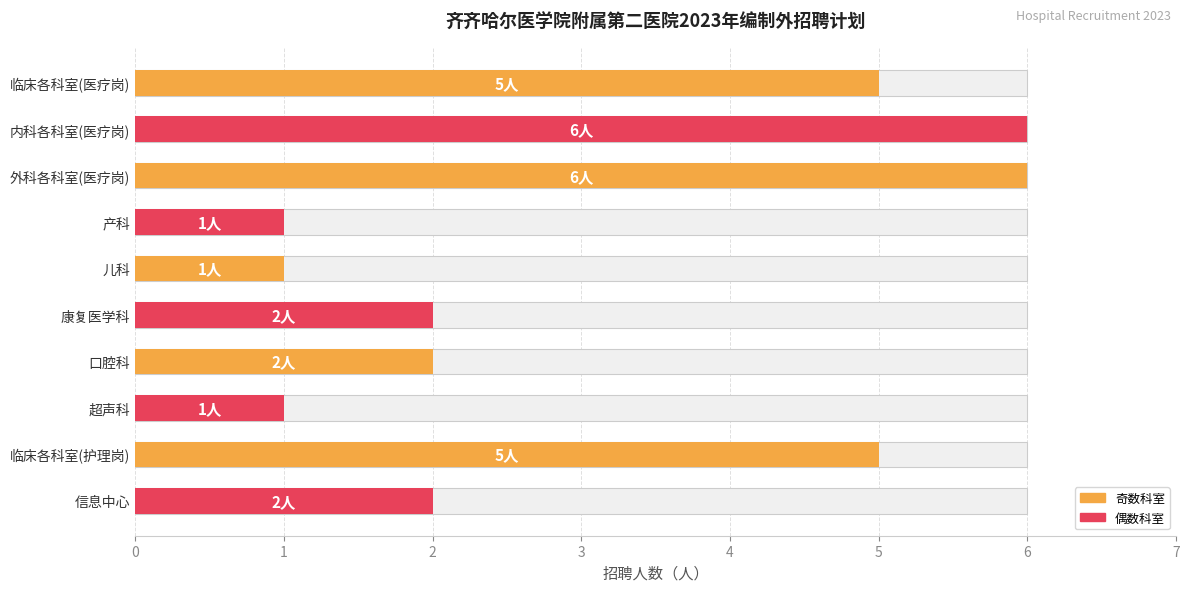

Rank the categories by value from lowest to highest.

3, 4, 7, 5, 6, 9, 0, 8, 1, 2